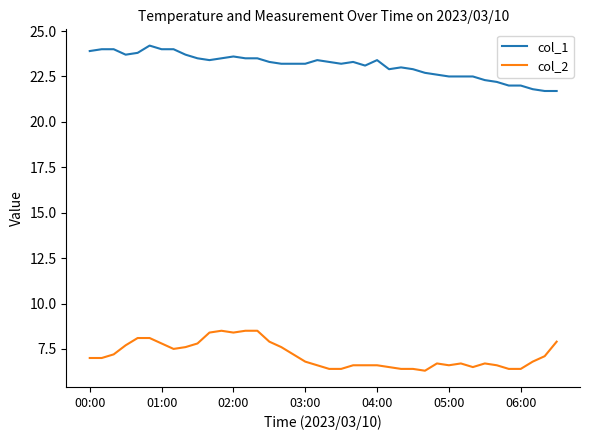

How many lines are shown in the chart?

2